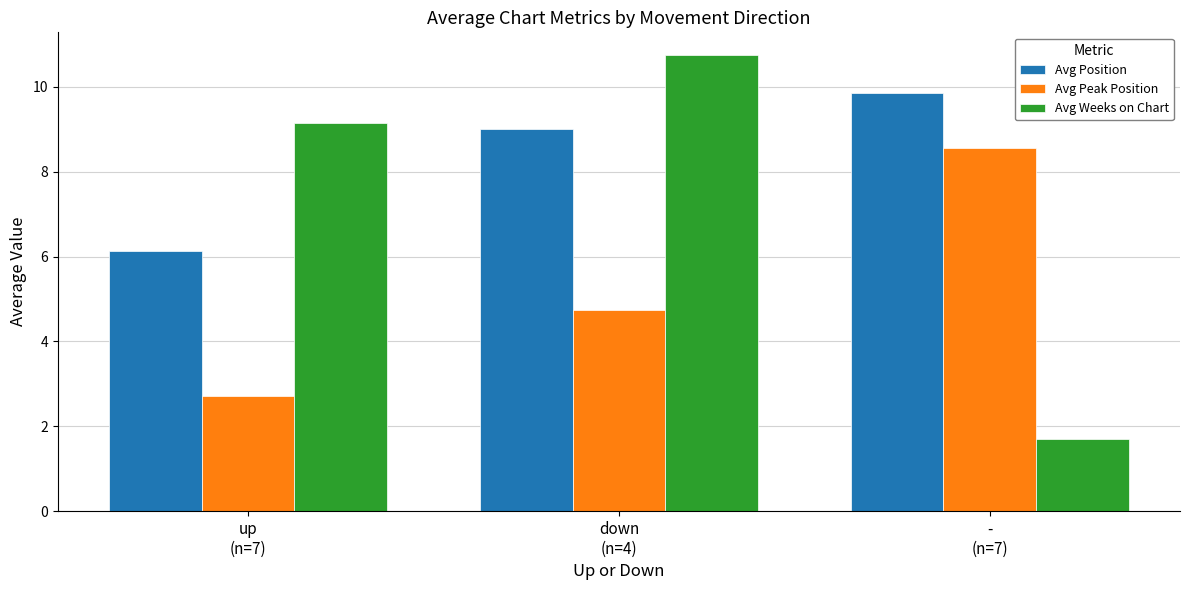

The value of Avg Peak Position at down
(n=4) is 1.7. True or false?

False